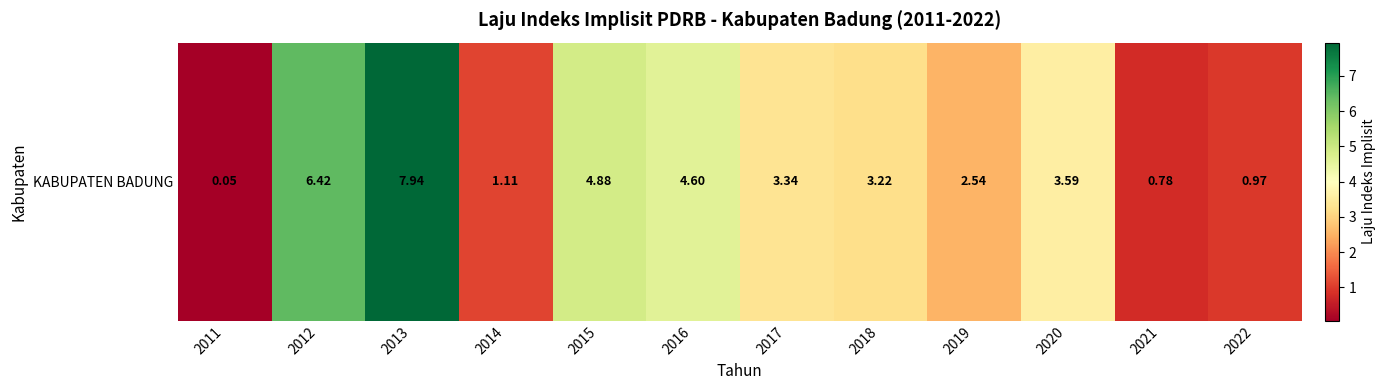

What is the ratio of the value at 2017 to the value at 2019?

1.3